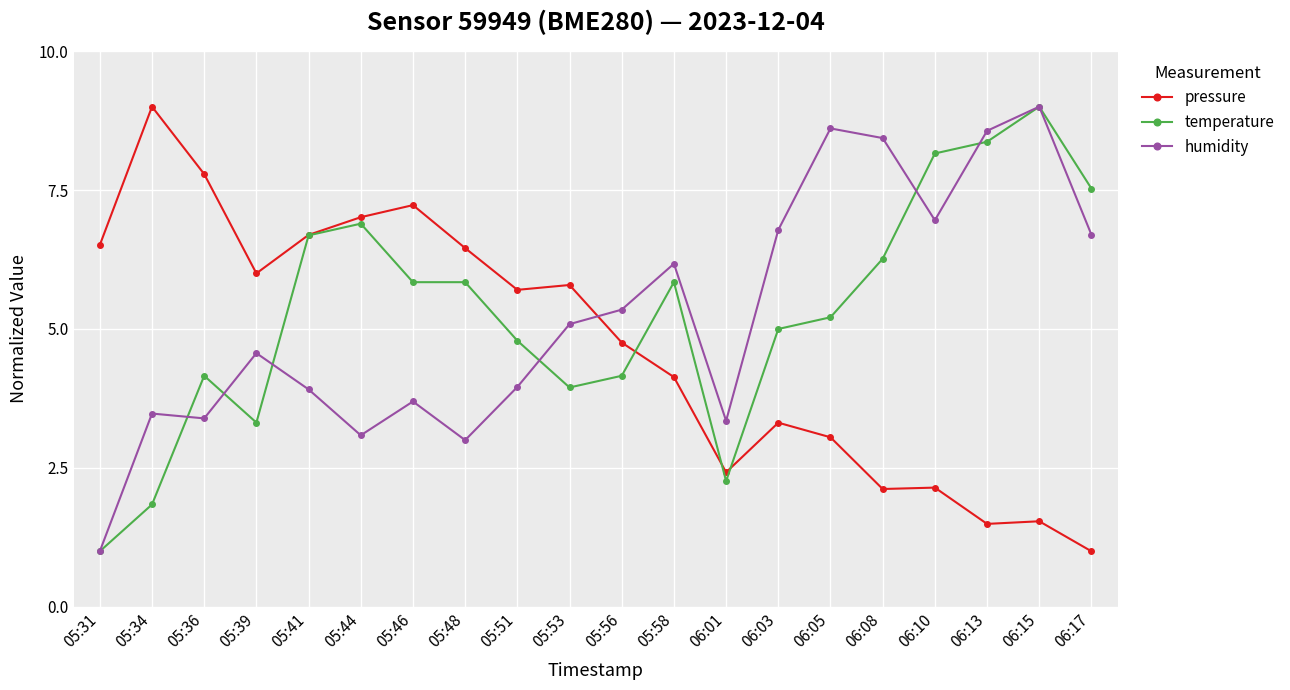

Count the number of data series in this chart.

3